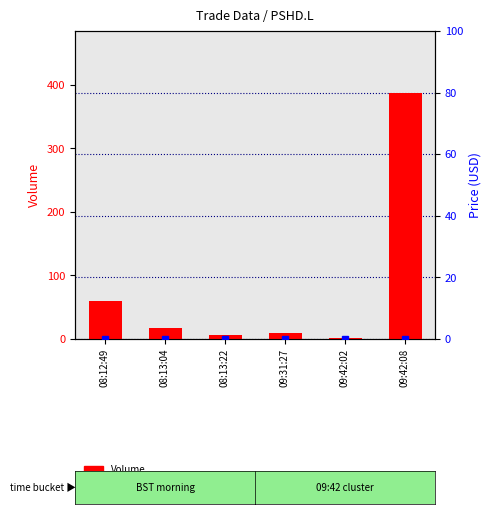

What is the difference between the maximum and minimum values in the Volume series?

386